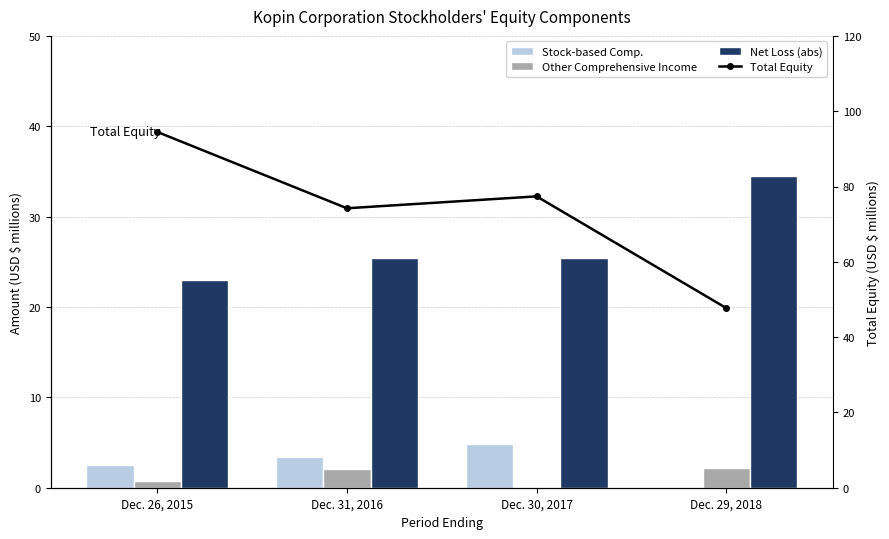

The Other Comprehensive Income series shows 0.8 at Dec. 26, 2015. True or false?

True